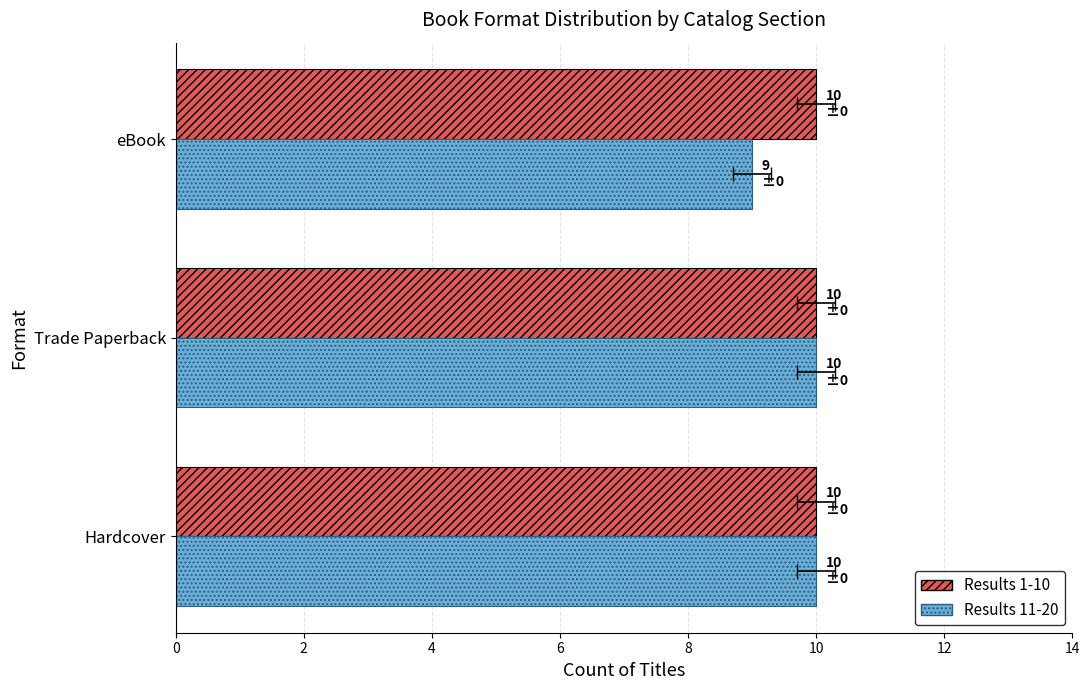

Which series has the widest spread of values?

Results 11-20